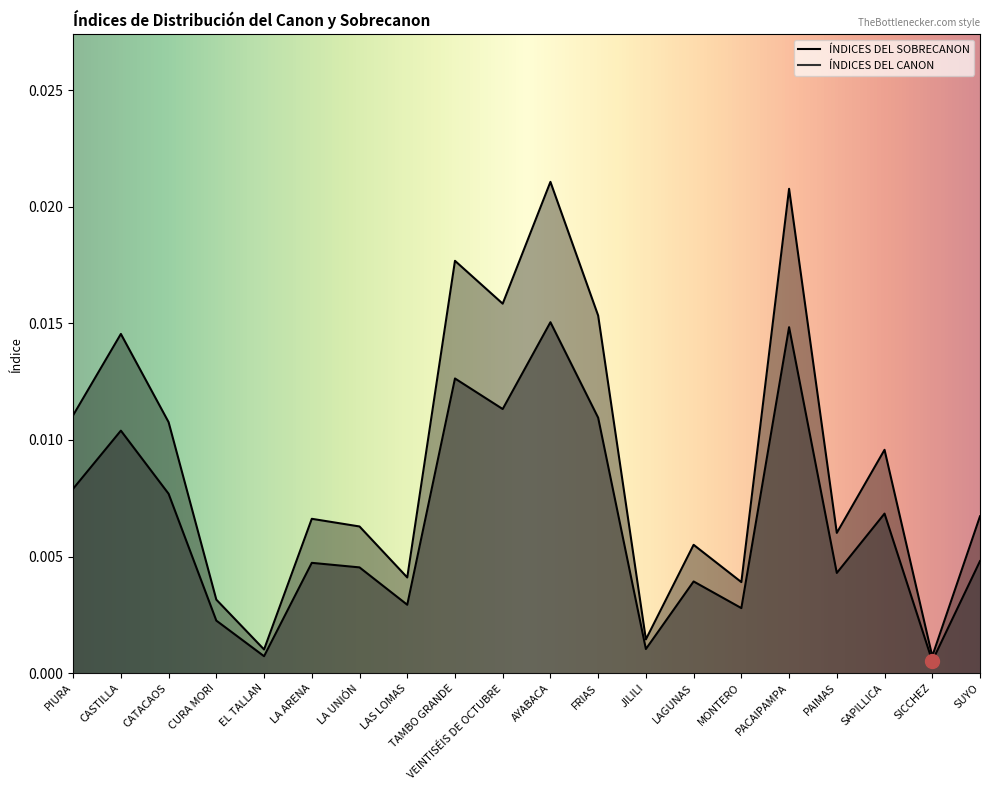

True or false: ÍNDICES DEL SOBRECANON and ÍNDICES DEL CANON cross at least once.

False